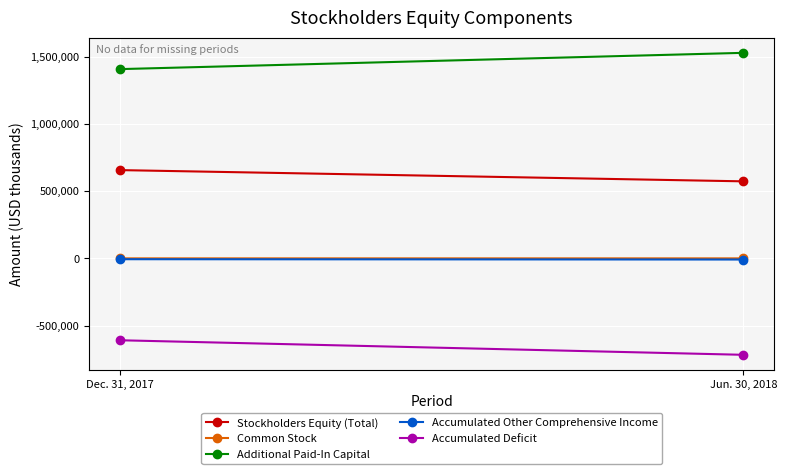

What is the difference between the highest and lowest values at Jun. 30, 2018?

2245973